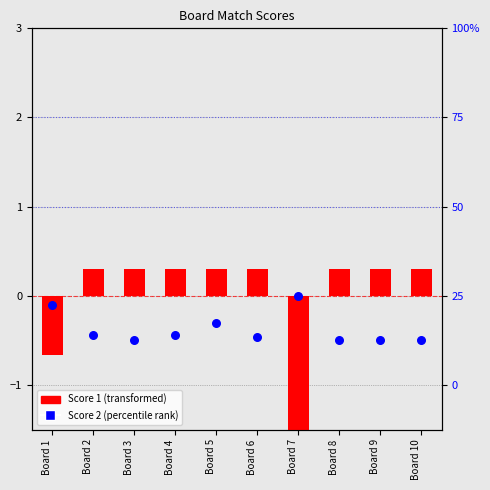

What is the total value across all series at Board 10?

-0.2